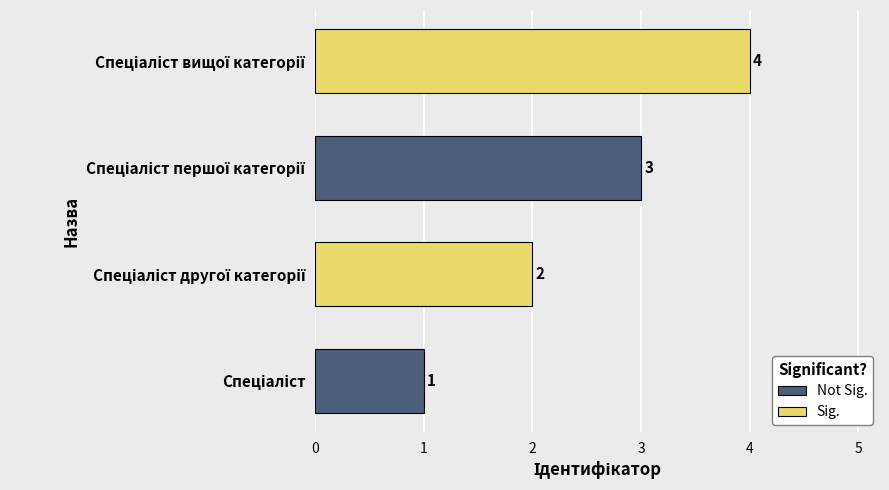

How many values are between 2 and 4?

3